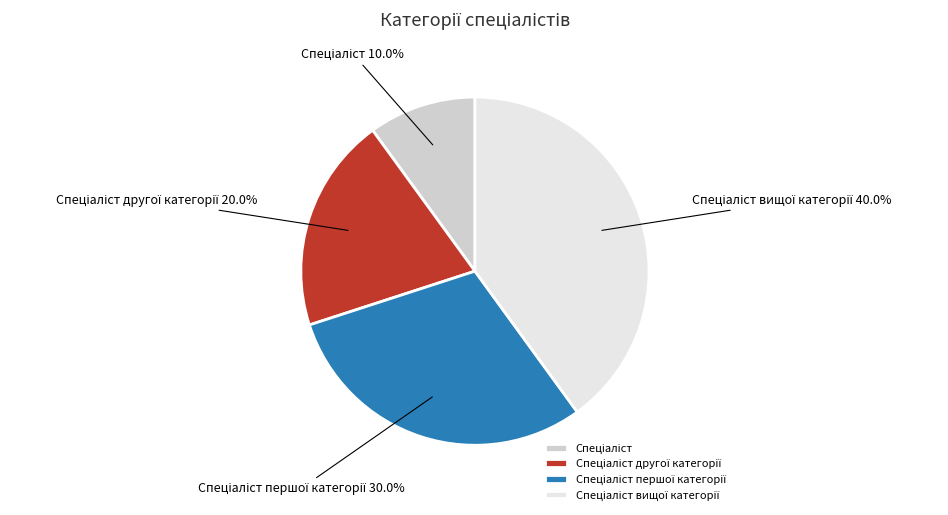

Is there a majority slice in this chart?

No